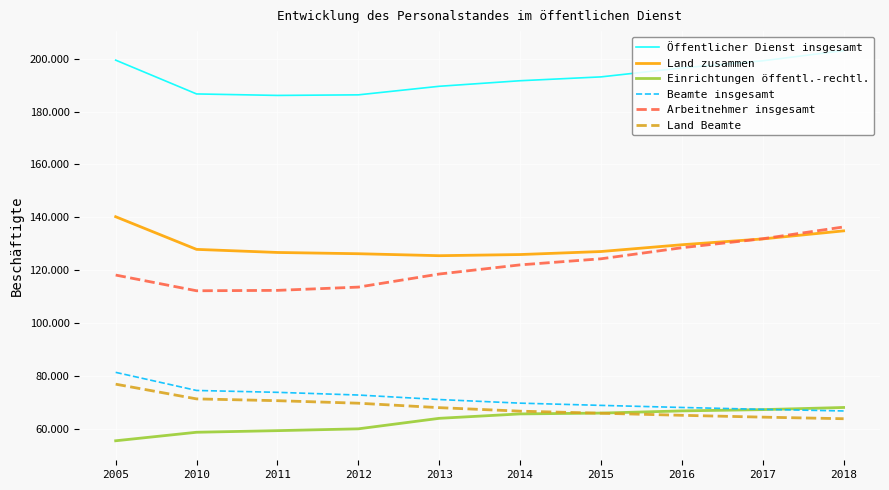

True or false: Land zusammen has a value of 198863 at 2017.

False